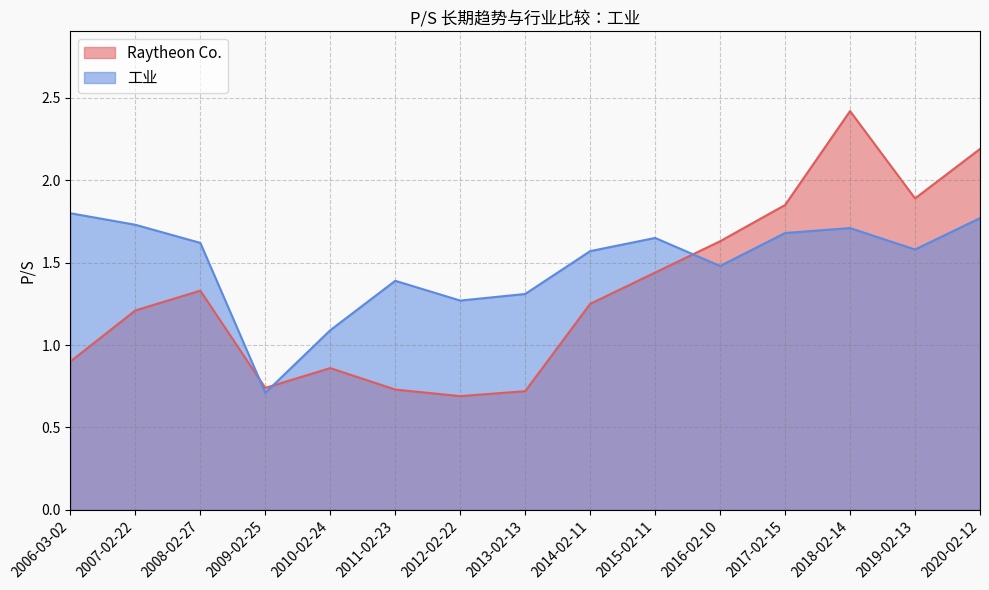

How many series are shown in this chart?

2